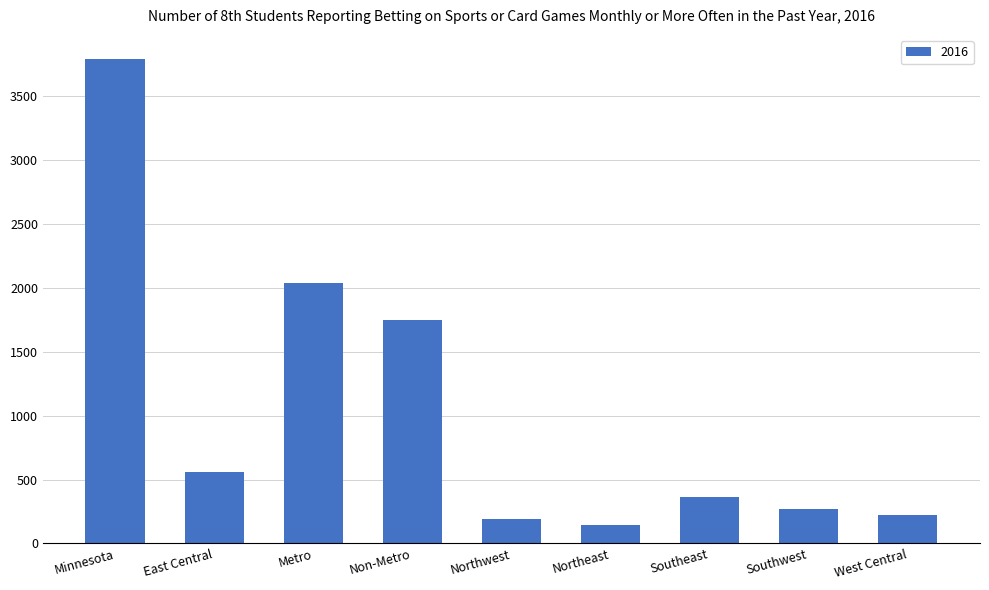

What is the average value?

1036